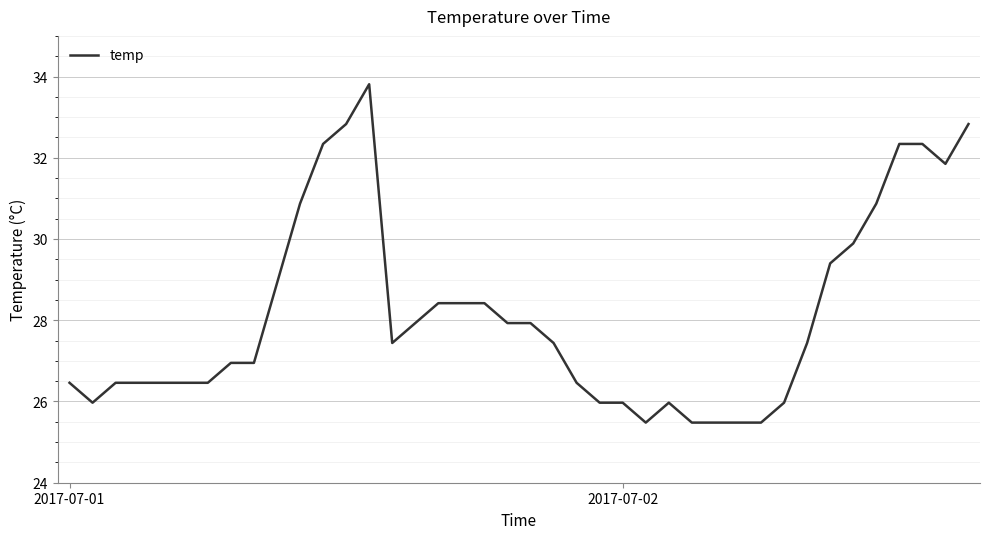

What is the difference between the maximum and minimum values?

8.3